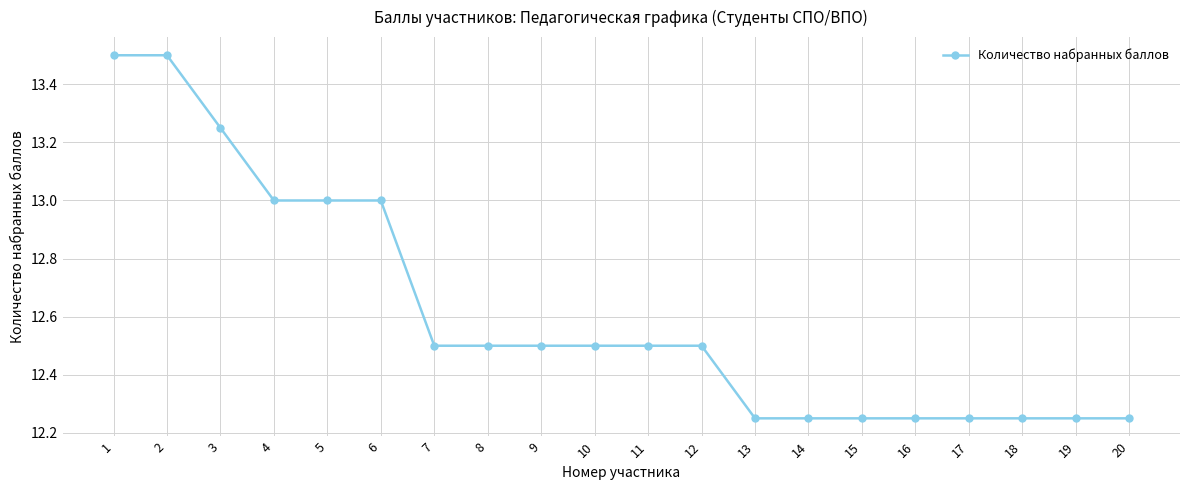

The chart shows a value of 12.5 at 12. True or false?

True